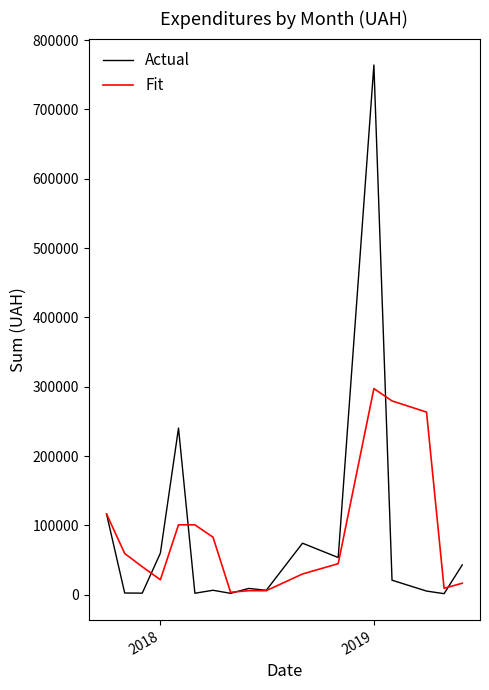

List the series in order of their peak value, lowest first.

Fit, Actual